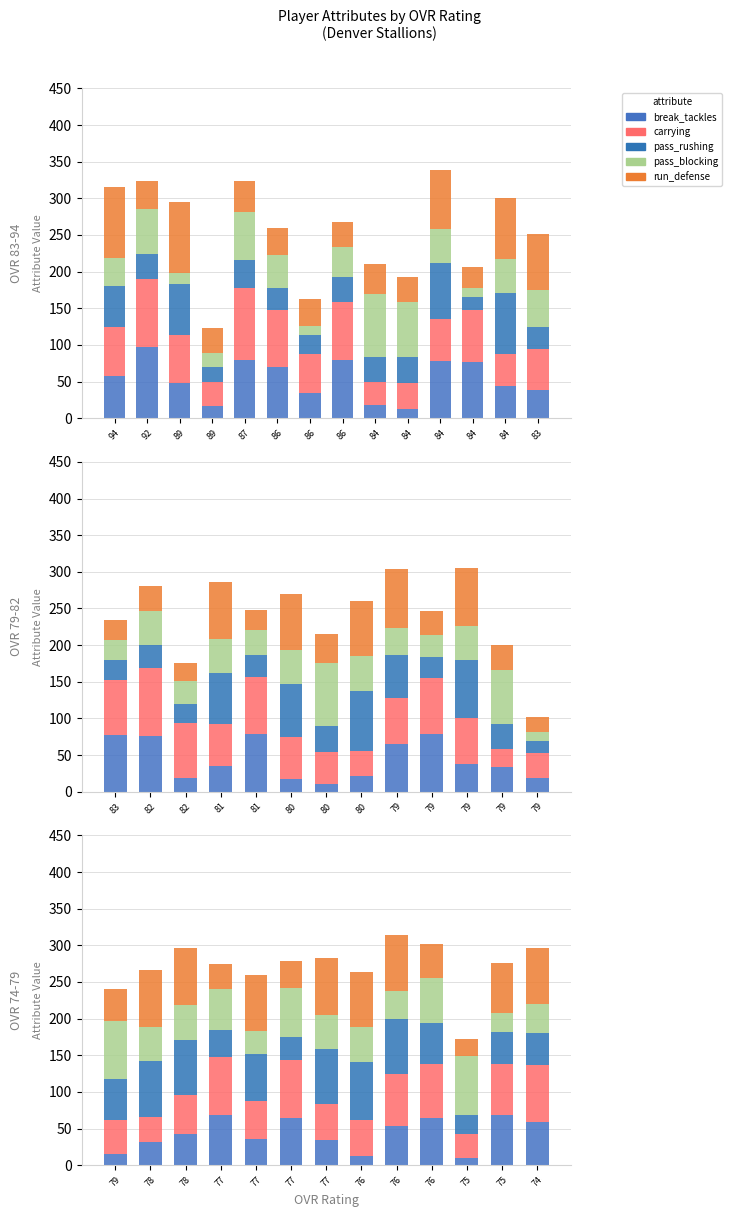

How many values in the run_defense series exceed 75?

6